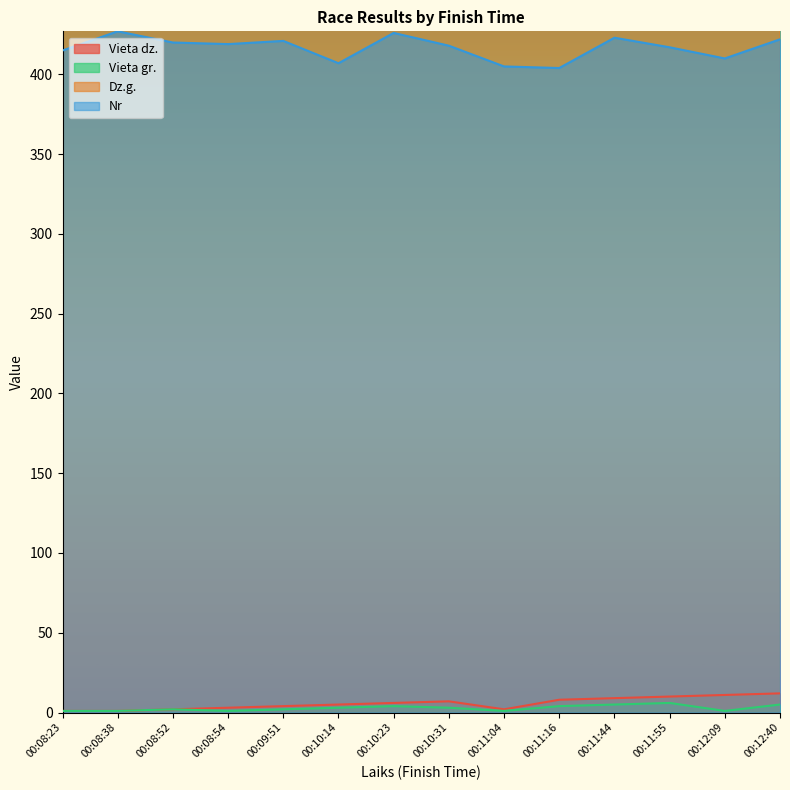

What value does the Dz.g. series have at 00:11:55?

2012